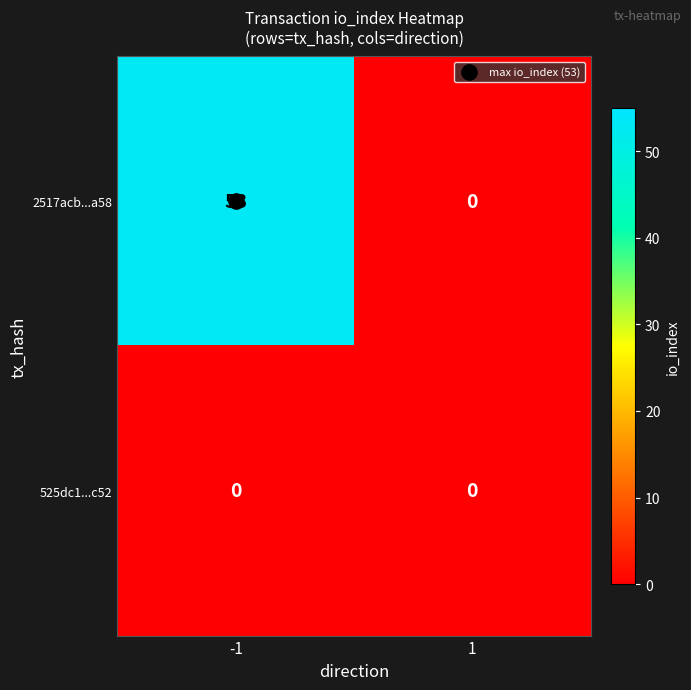

True or false: 2517acb...a58 has a value of 53 at -1.

True